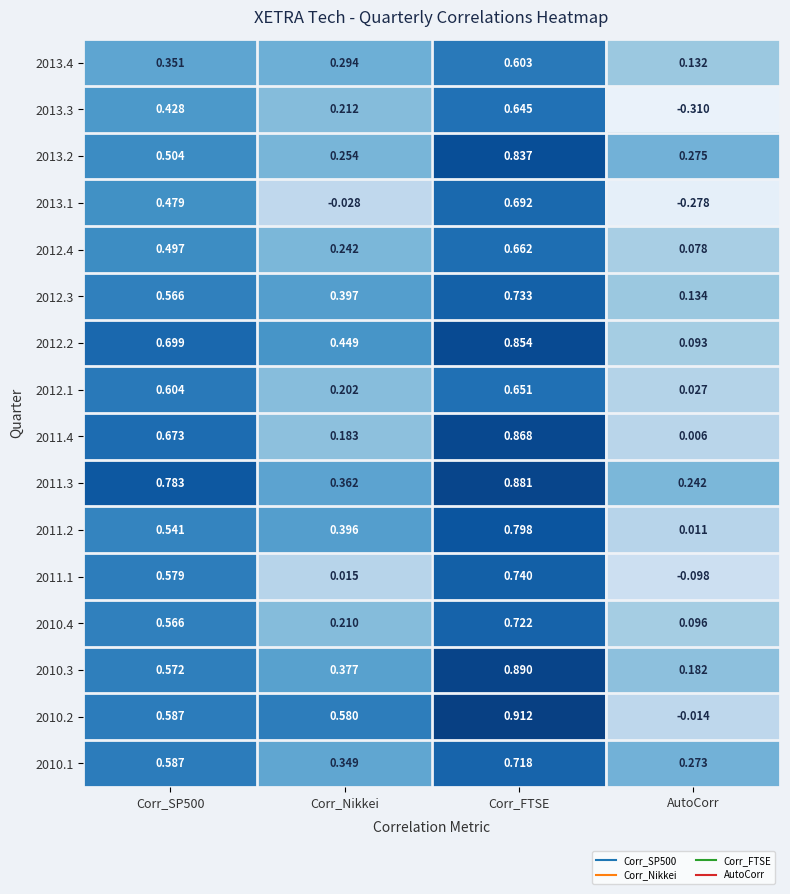

Which category has the highest value in the 2011.4 series?

Corr_FTSE